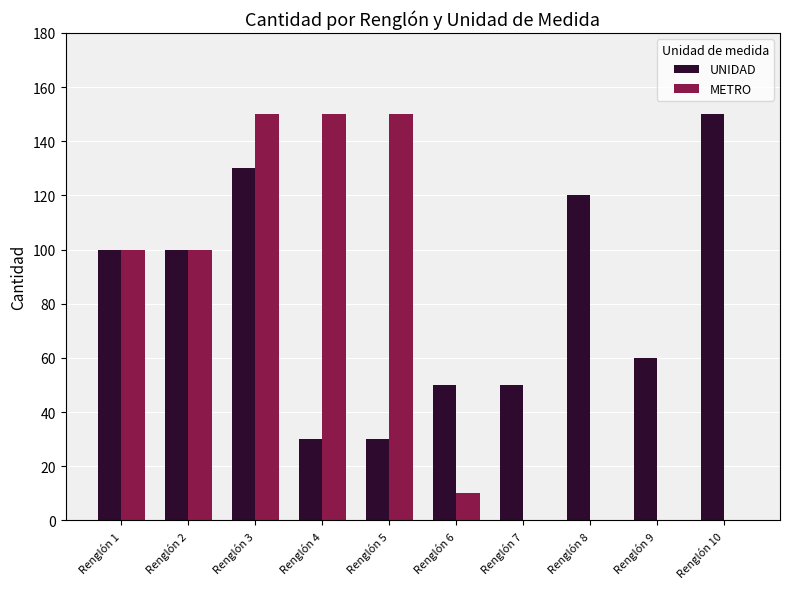

Which series changed the most between Renglón 7 and Renglón 9?

UNIDAD